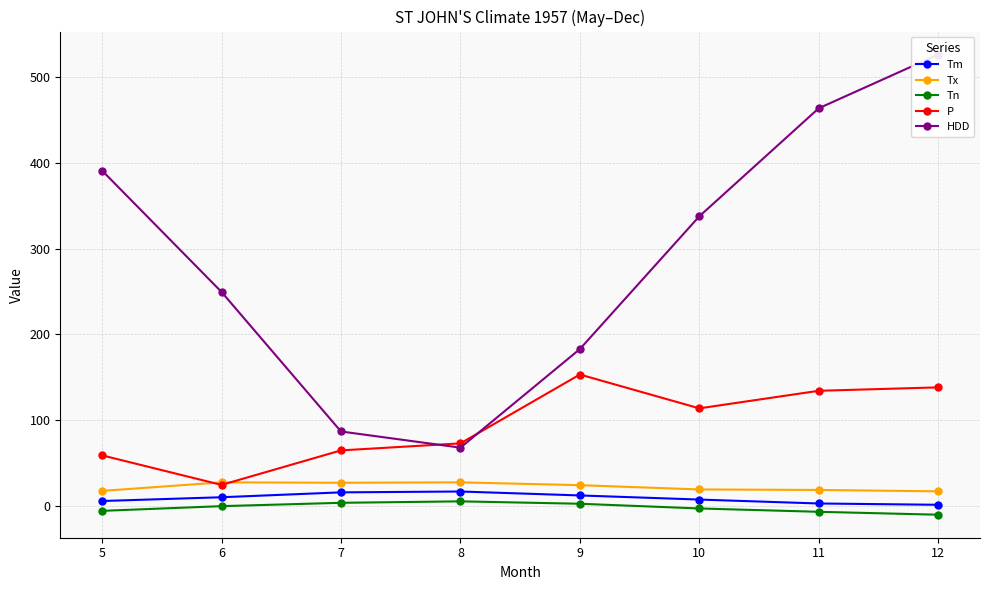

Reading right to left, transcribe all the data shown in this chart.

Tm: 12=1.0	11=2.5	10=7.1	9=11.9	8=16.5	7=15.5	6=9.8	5=5.4
Tx: 12=16.7	11=18.3	10=18.9	9=23.9	8=27.2	7=26.7	6=27.2	5=17.2
Tn: 12=-10.6	11=-7.2	10=-3.3	9=2.2	8=5.0	7=3.3	6=-0.6	5=-6.1
P: 12=138.1	11=134.1	10=113.6	9=153.1	8=72.7	7=64.5	6=24.2	5=58.7
HDD: 12=526.7	11=464.0	10=337.8	9=182.8	8=67.7	7=86.6	6=249.5	5=391.2